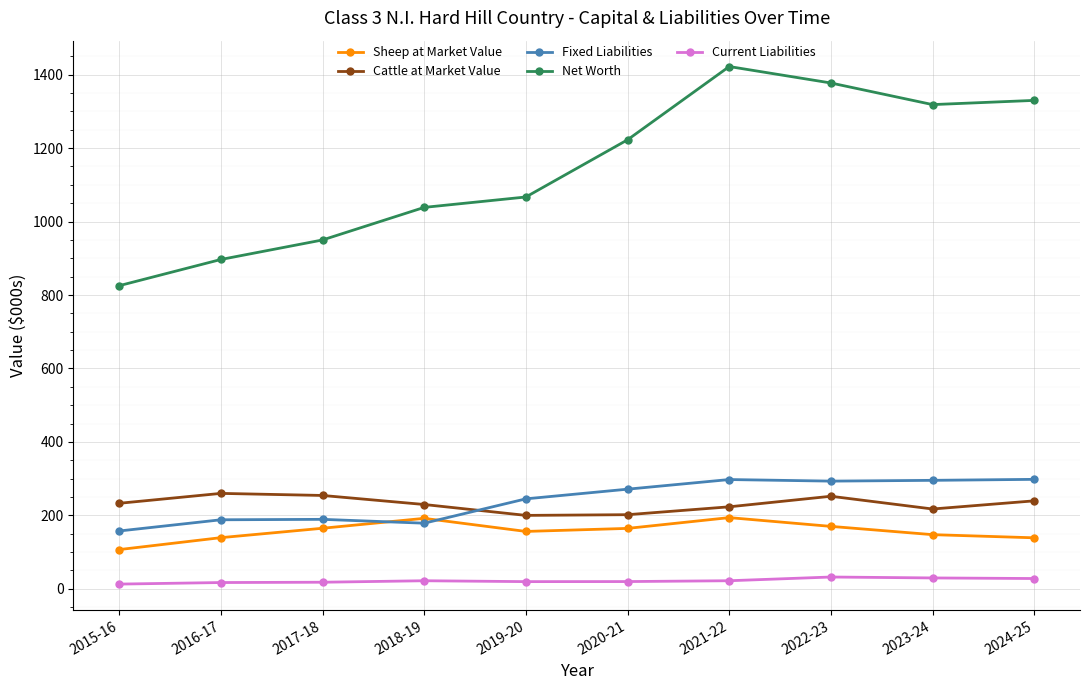

Rank the series at 2016-17 from lowest to highest value.

Current Liabilities, Sheep at Market Value, Fixed Liabilities, Cattle at Market Value, Net Worth